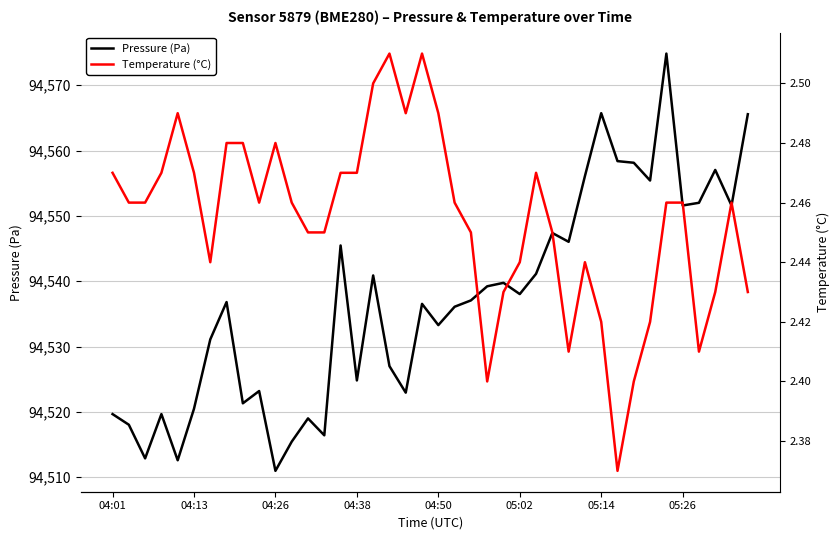

What is the average value of the Temperature (°C) series?

2.5